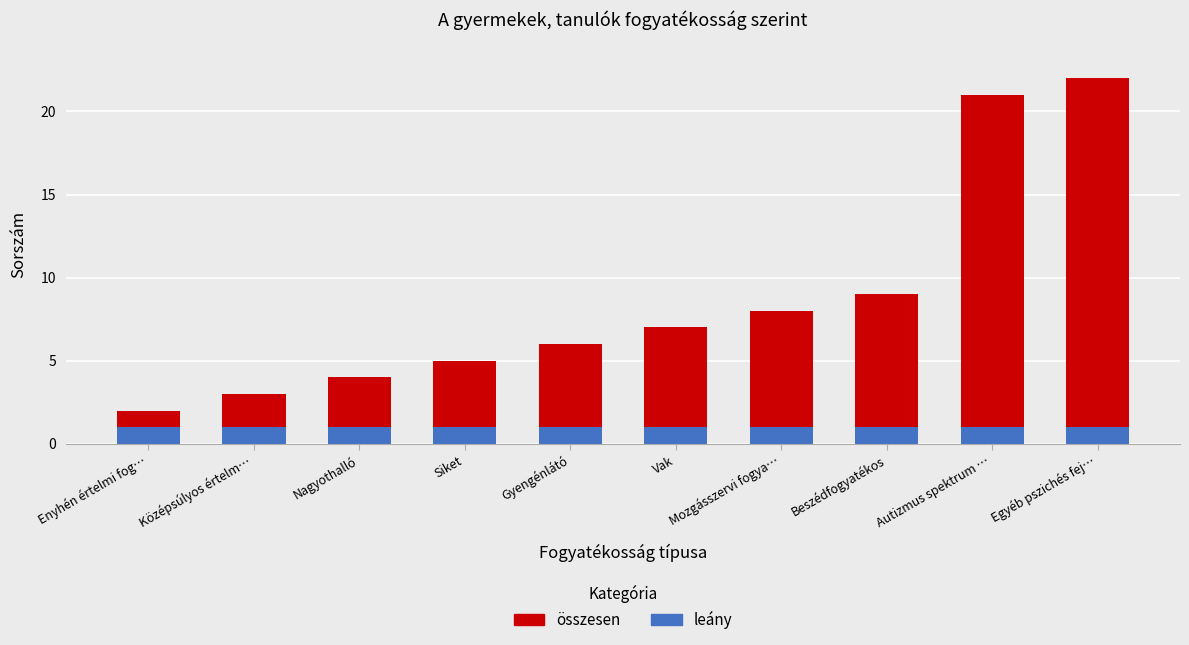

The leány series shows 0 at Mozgásszervi fogya…. True or false?

False